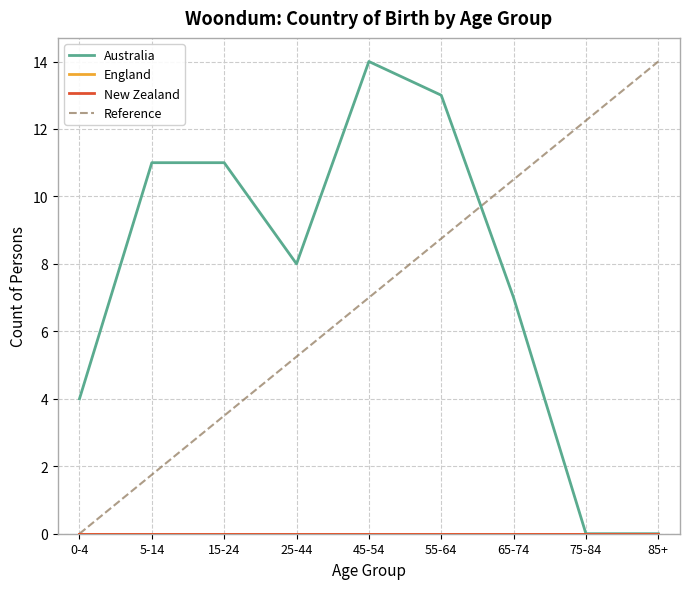

Which category has the highest value across all series?

45-54